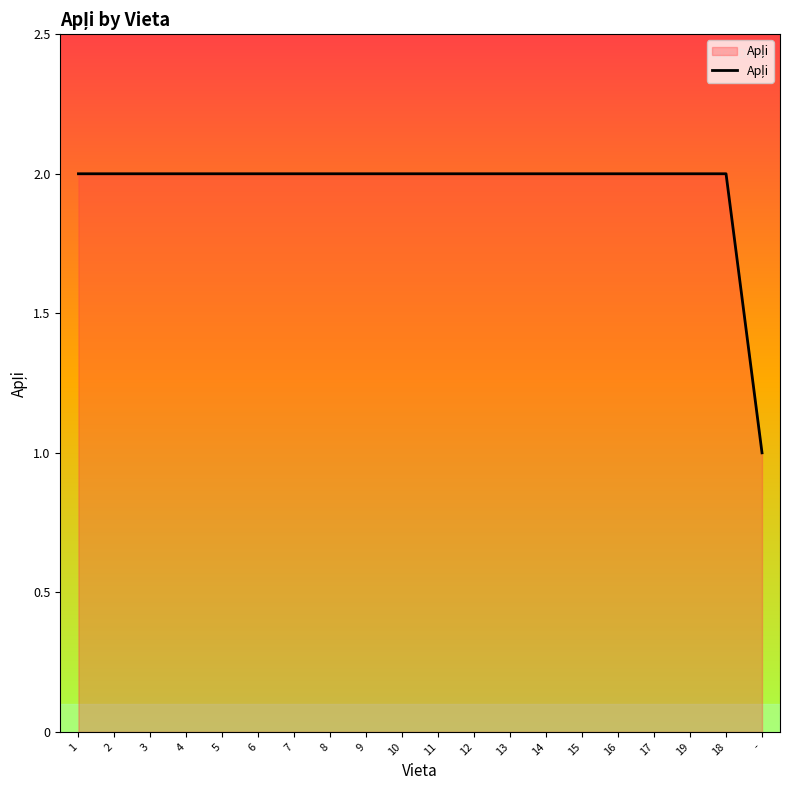

What is the ratio of the value at 11 to the value at 16?

1.0